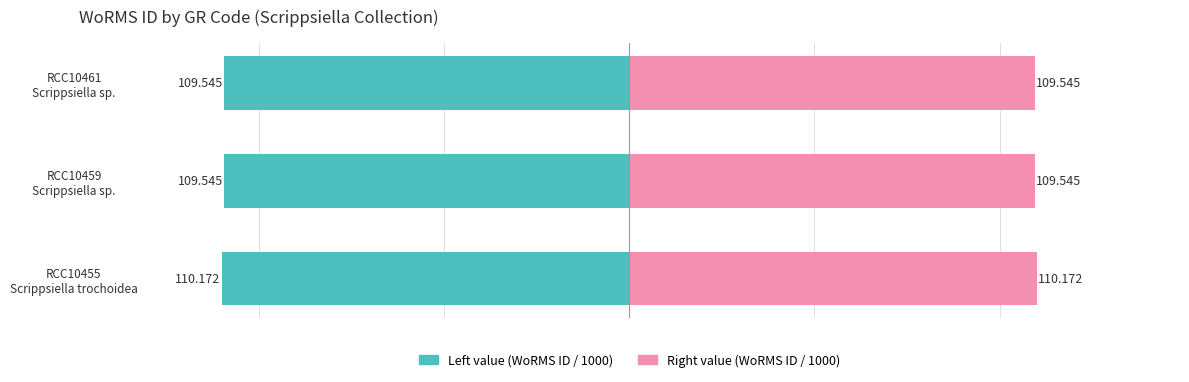

Rank the series by their maximum value, from highest to lowest.

Right (WoRMS ID / 1000), Left (WoRMS ID / 1000)